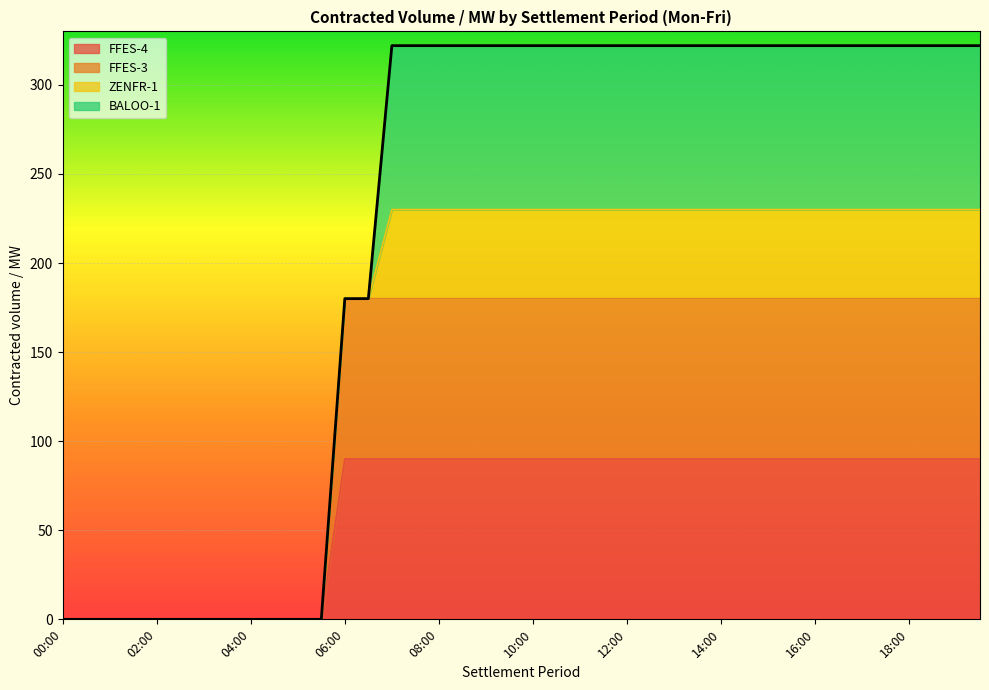

How many data points does each series have?

40